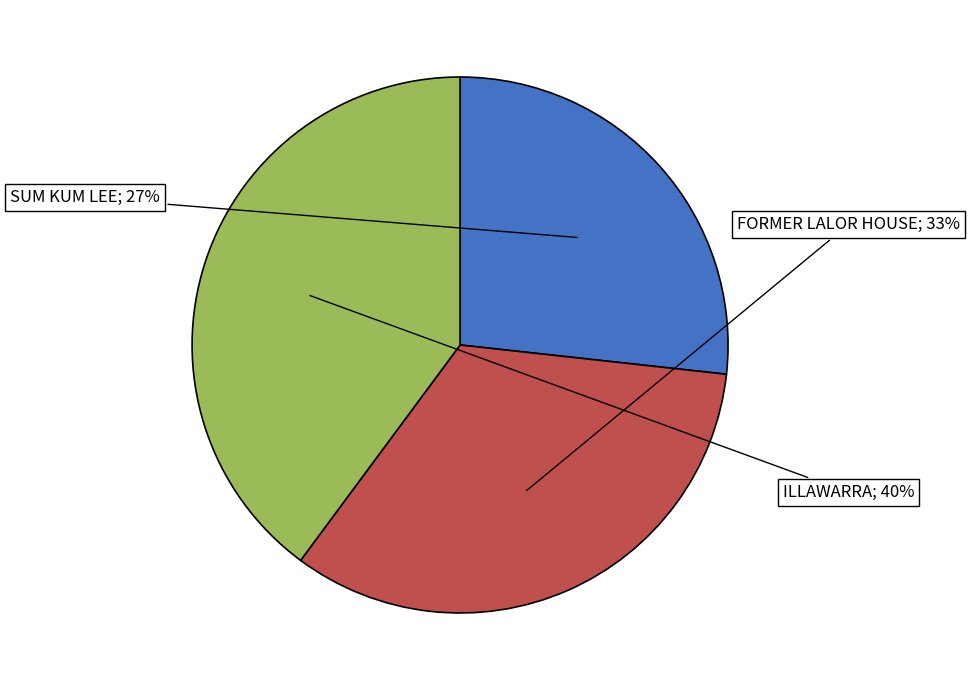

Is there a majority slice in this chart?

No